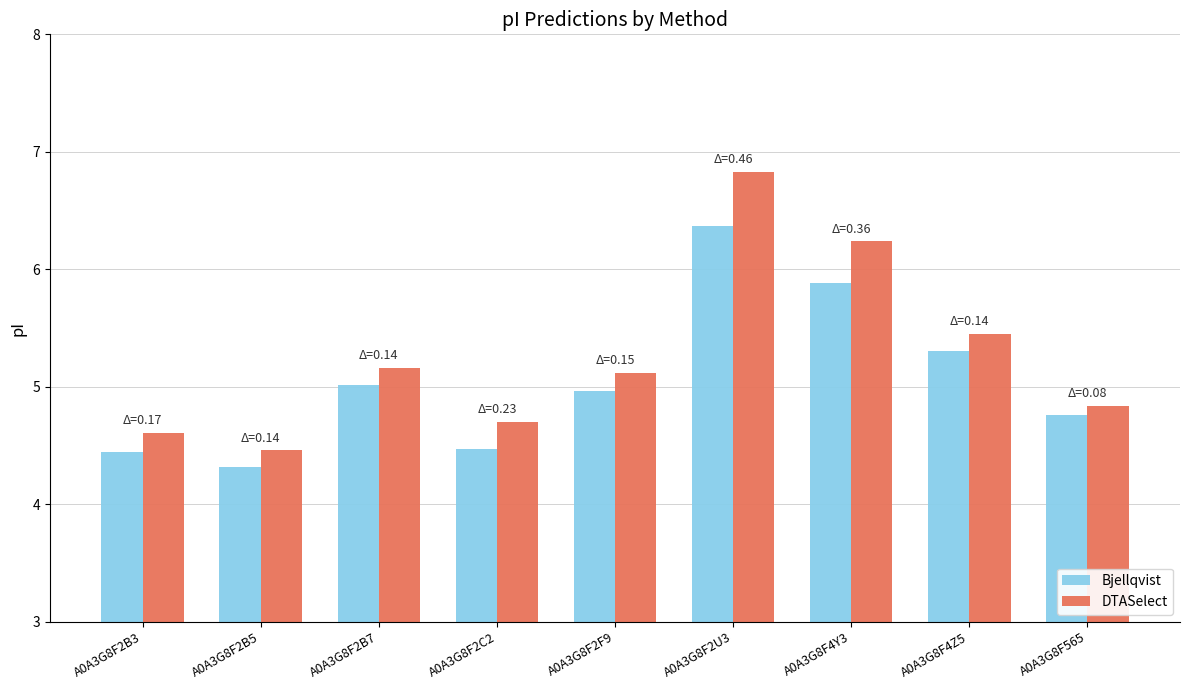

Is it true that Bjellqvist equals 6.7 at A0A3G8F565?

False